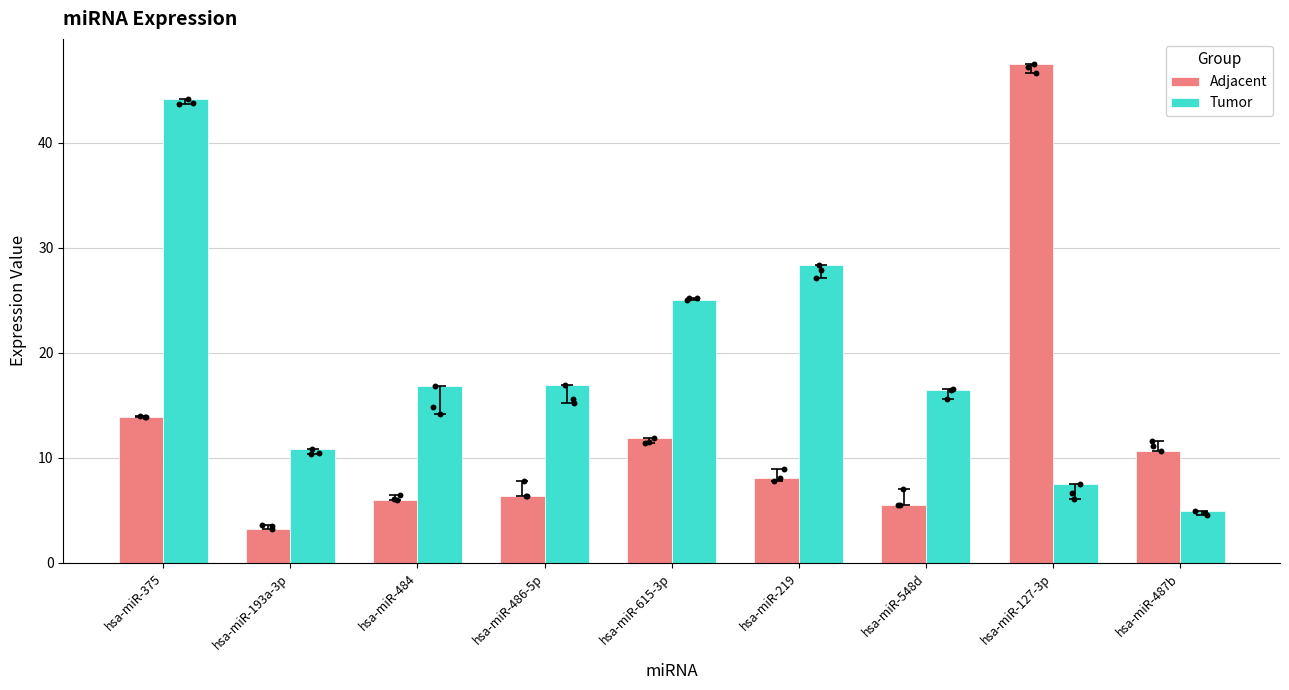

What are all the series names shown in the legend?

Adjacent, Tumor